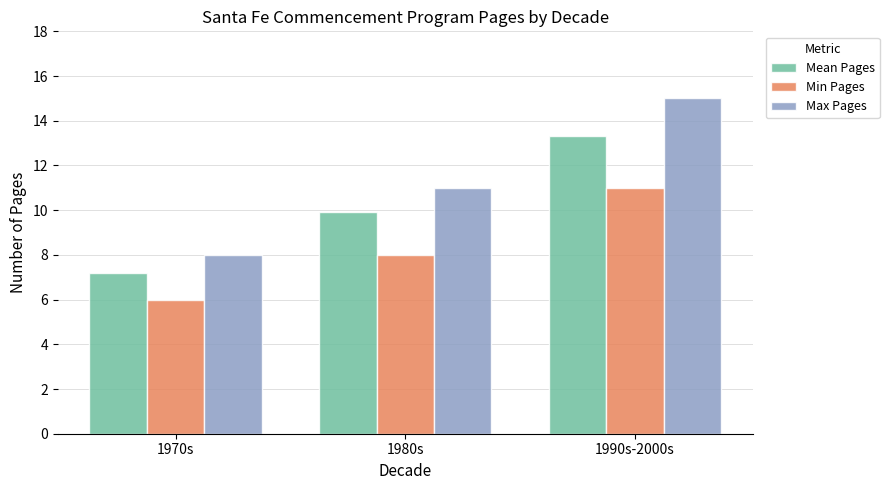

Does the chart contain stacked bars?

No